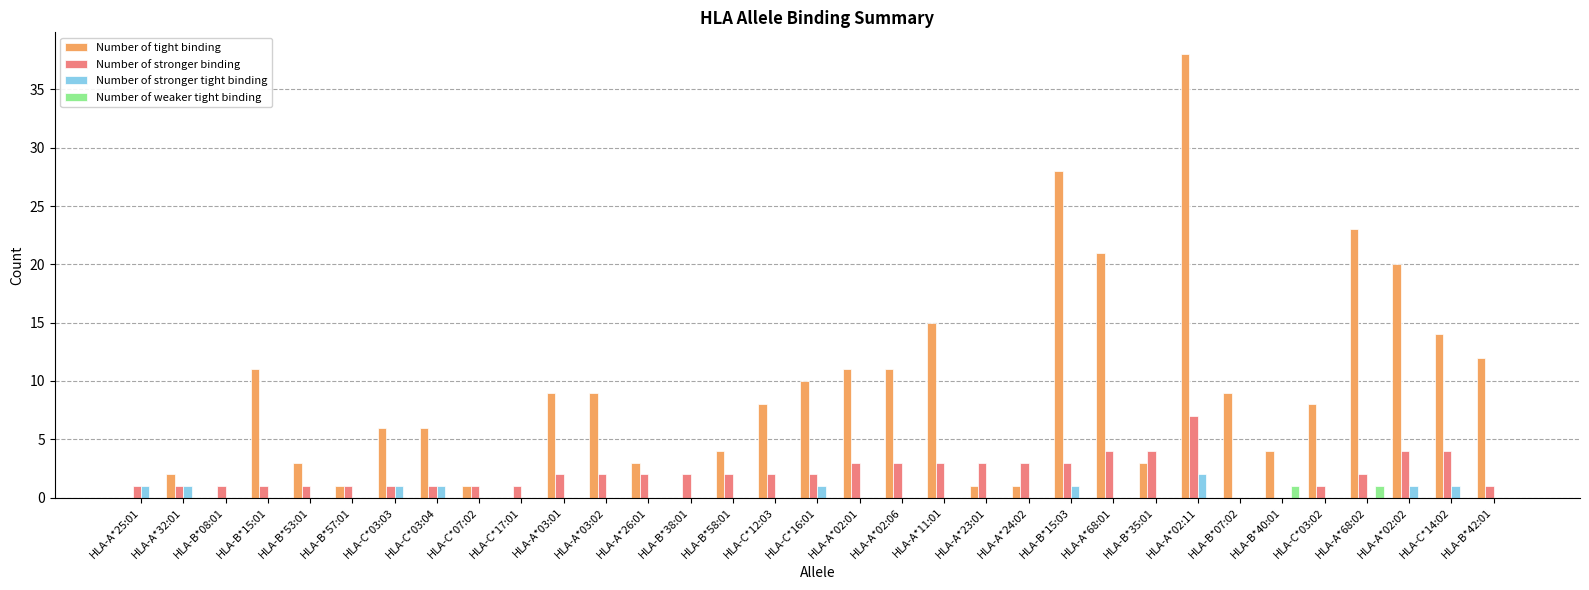

Reading right to left, extract all data points from this chart.

Number of tight binding: 12	14	20	23	8	4	9	38	3	21	28	1	1	15	11	11	10	8	4	0	3	9	9	0	1	6	6	1	3	11	0	2	0
Number of stronger binding: 1	4	4	2	1	0	0	7	4	4	3	3	3	3	3	3	2	2	2	2	2	2	2	1	1	1	1	1	1	1	1	1	1
Number of stronger tight binding: 0	1	1	0	0	0	0	2	0	0	1	0	0	0	0	0	1	0	0	0	0	0	0	0	0	1	1	0	0	0	0	1	1
Number of weaker tight binding: 0	0	0	1	0	1	0	0	0	0	0	0	0	0	0	0	0	0	0	0	0	0	0	0	0	0	0	0	0	0	0	0	0